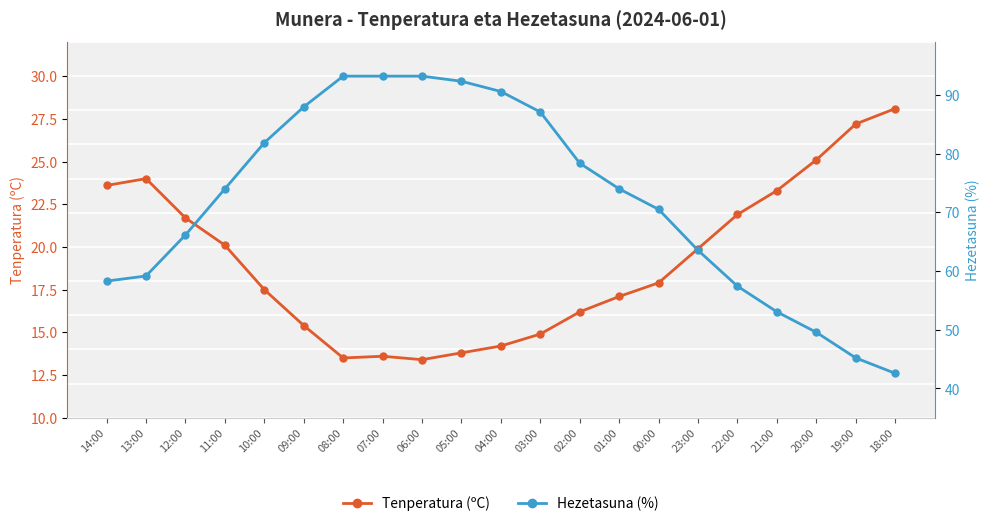

How many interior local peaks does the Tenperatura (ºC) series have?

2